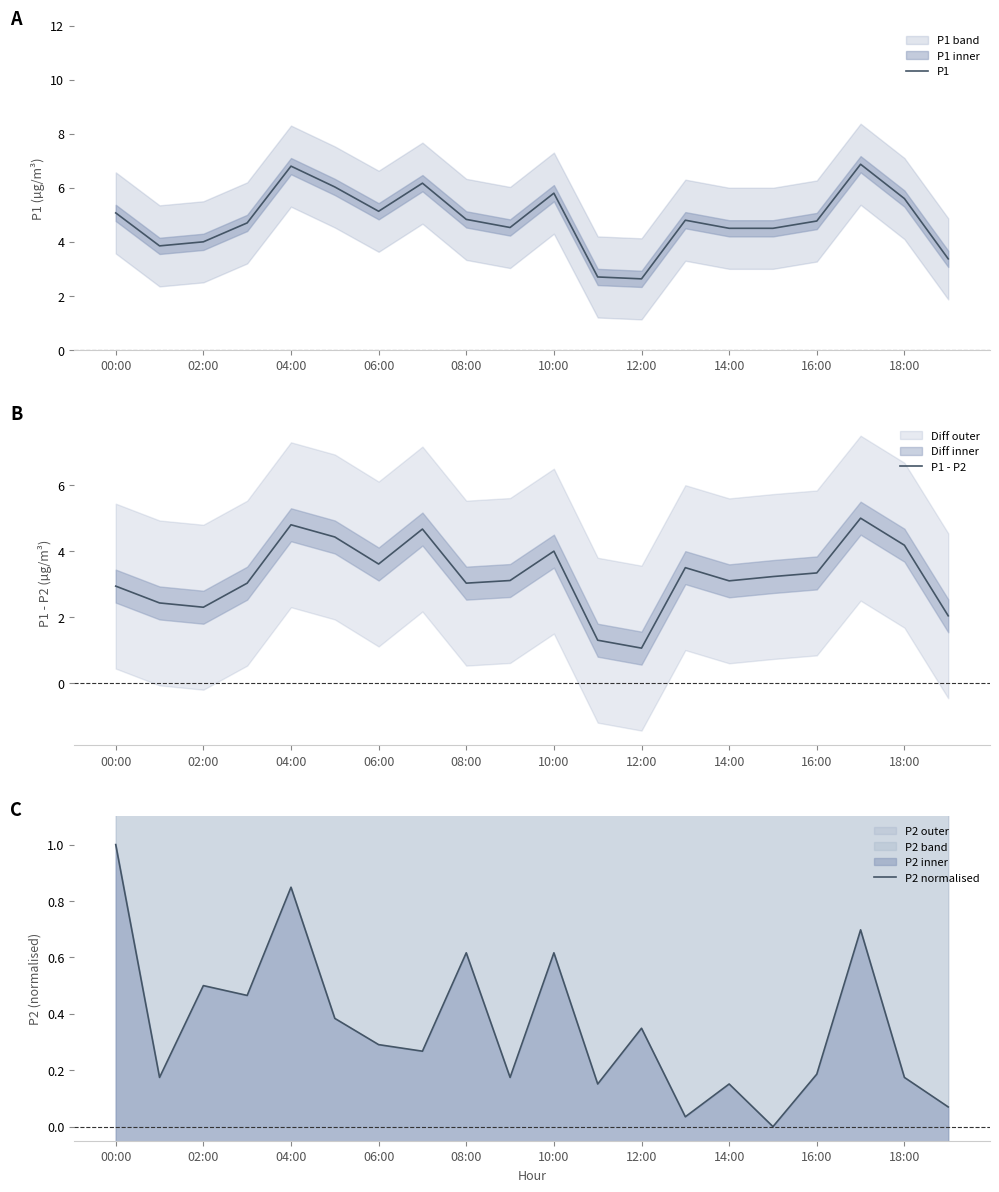

Where is the first local maximum for P1?

04:00